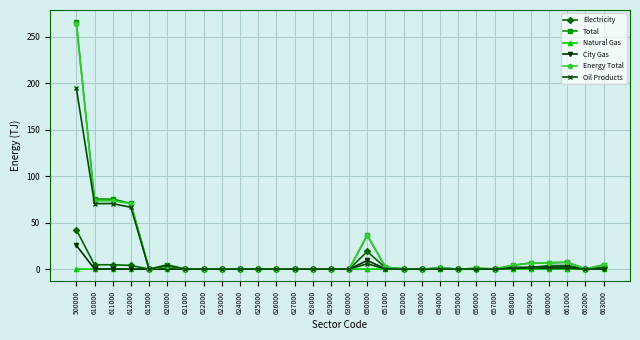

Which series has the largest range (max minus min)?

Total